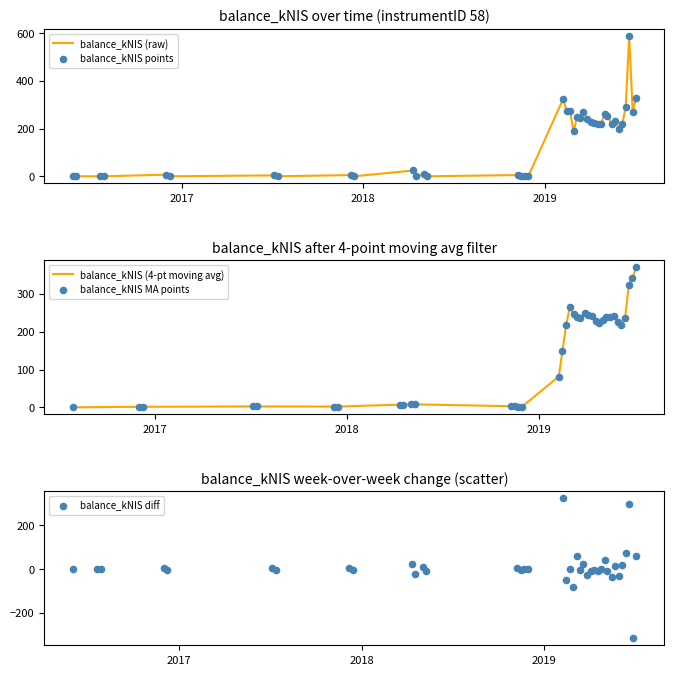

What is the change in value from 2016-05-26 to 2017-07-13?

-1.5